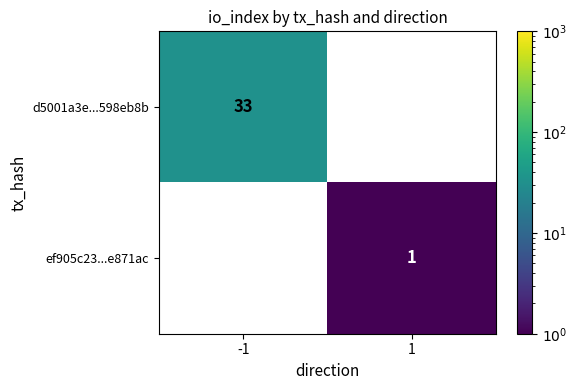

Is the value of ef905c23...e871ac at 1 greater than the value of d5001a3e...598eb8b at -1?

No